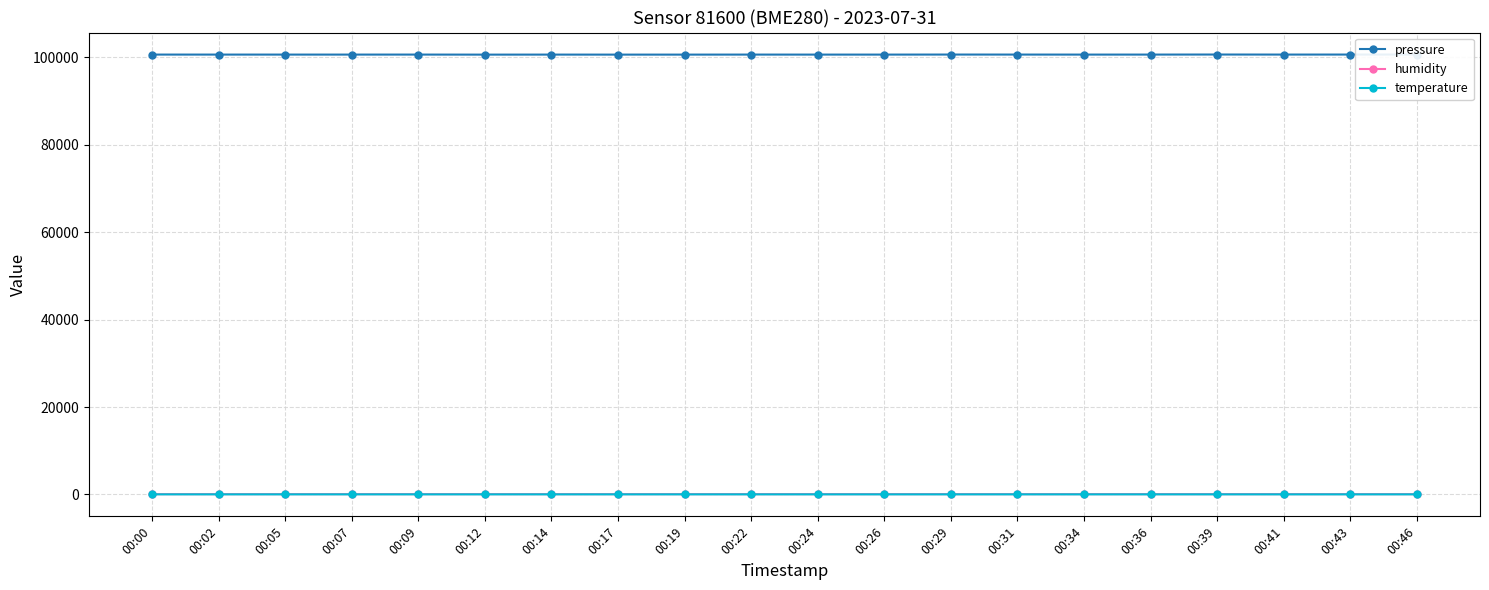

Which series has the largest range (max minus min)?

pressure